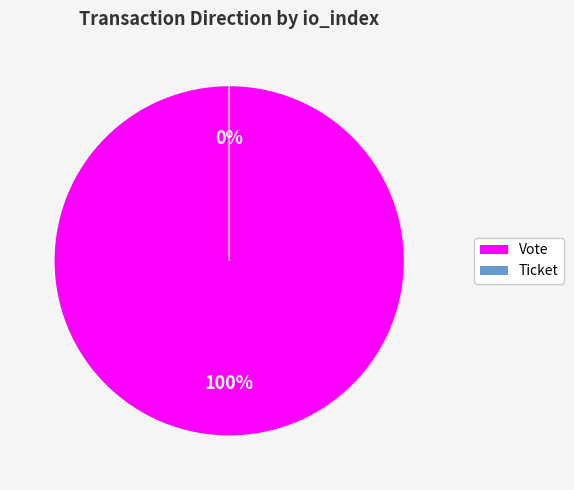

Is the sum of Vote and Ticket greater than half?

Yes